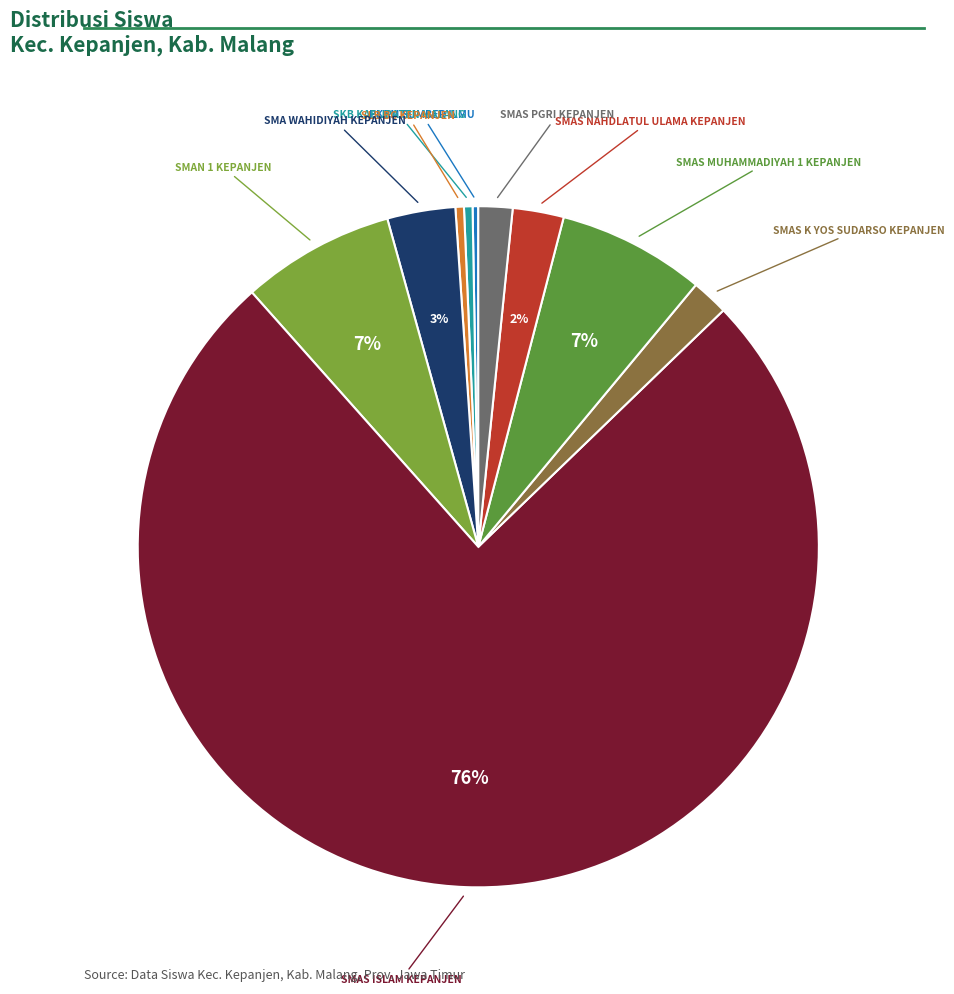

Rank the categories by value from highest to lowest.

SMAS ISLAM KEPANJEN, SMAN 1 KEPANJEN, SMAS MUHAMMADIYAH 1 KEPANJEN, SMA WAHIDIYAH KEPANJEN, SMAS NAHDLATUL ULAMA KEPANJEN, SMAS K YOS SUDARSO KEPANJEN, SMAS PGRI KEPANJEN, SKB KABUPATEN MALANG, SLB BC KEPANJEN, PKBM SUMBER ILMU